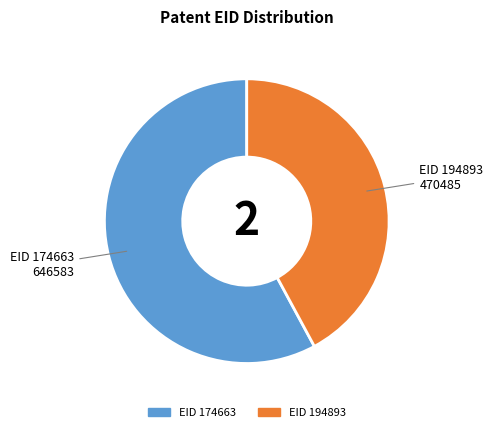

Is there a majority slice in this chart?

Yes